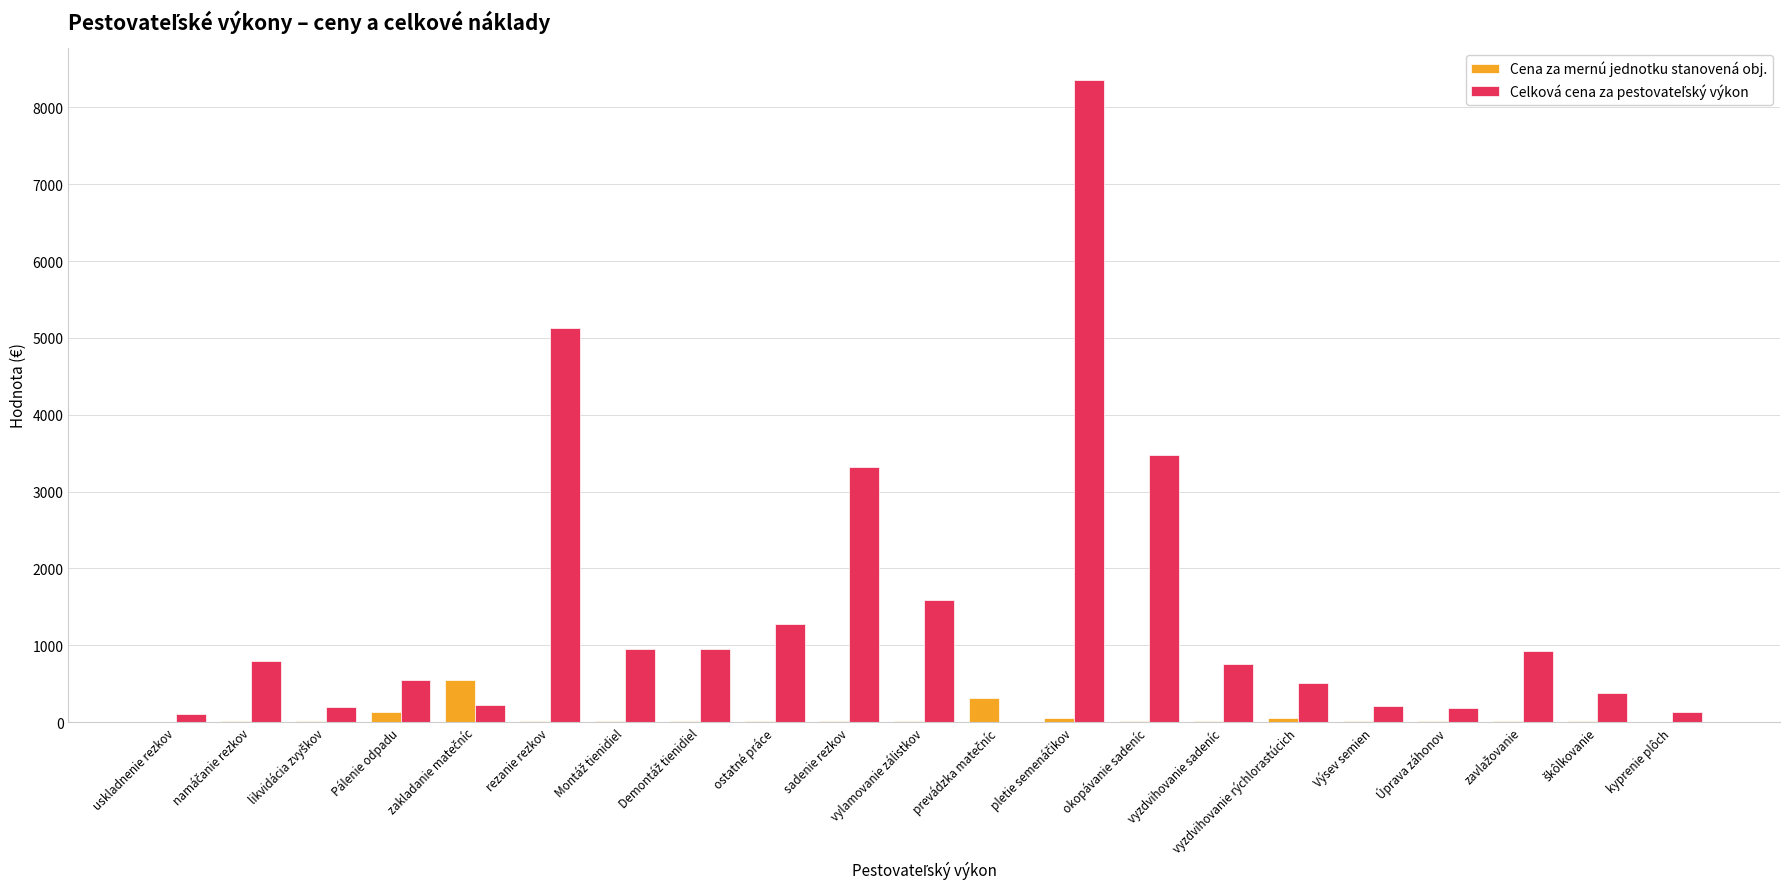

What is the greatest value displayed?

8354.5